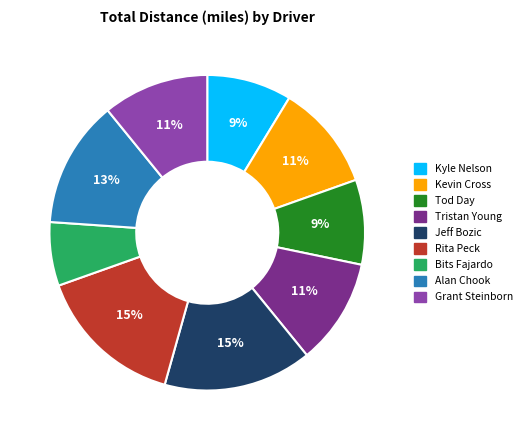

Is it true that Grant Steinborn is 19% of the pie?

False